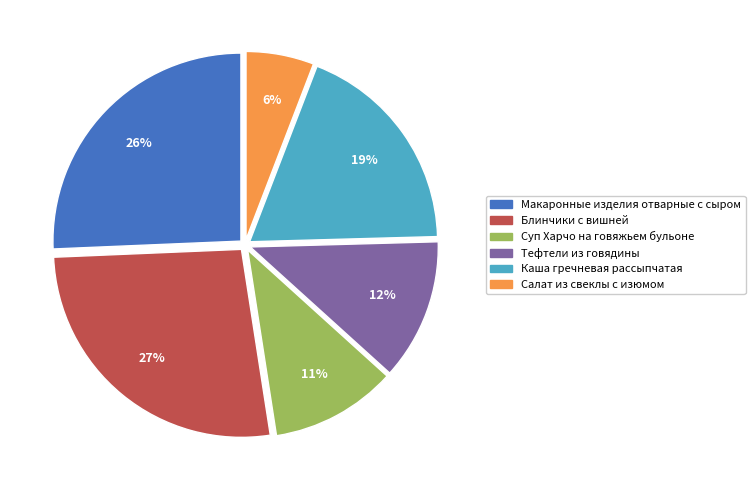

The Блинчики с вишней slice represents 16% of the pie. True or false?

False